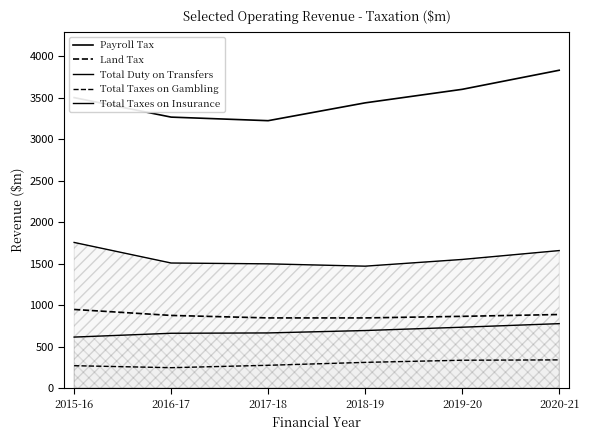

Reading right to left, extract all data points from this chart.

Payroll Tax: 2020-21=3832	2019-20=3602	2018-19=3439	2017-18=3224	2016-17=3267	2015-16=3502
Land Tax: 2020-21=887	2019-20=865	2018-19=846	2017-18=846	2016-17=876	2015-16=948
Total Duty on Transfers: 2020-21=1658	2019-20=1551	2018-19=1470	2017-18=1498	2016-17=1508	2015-16=1756
Total Taxes on Gambling: 2020-21=340	2019-20=336	2018-19=310	2017-18=275	2016-17=246	2015-16=270
Total Taxes on Insurance: 2020-21=777	2019-20=734	2018-19=694	2017-18=665	2016-17=661	2015-16=615